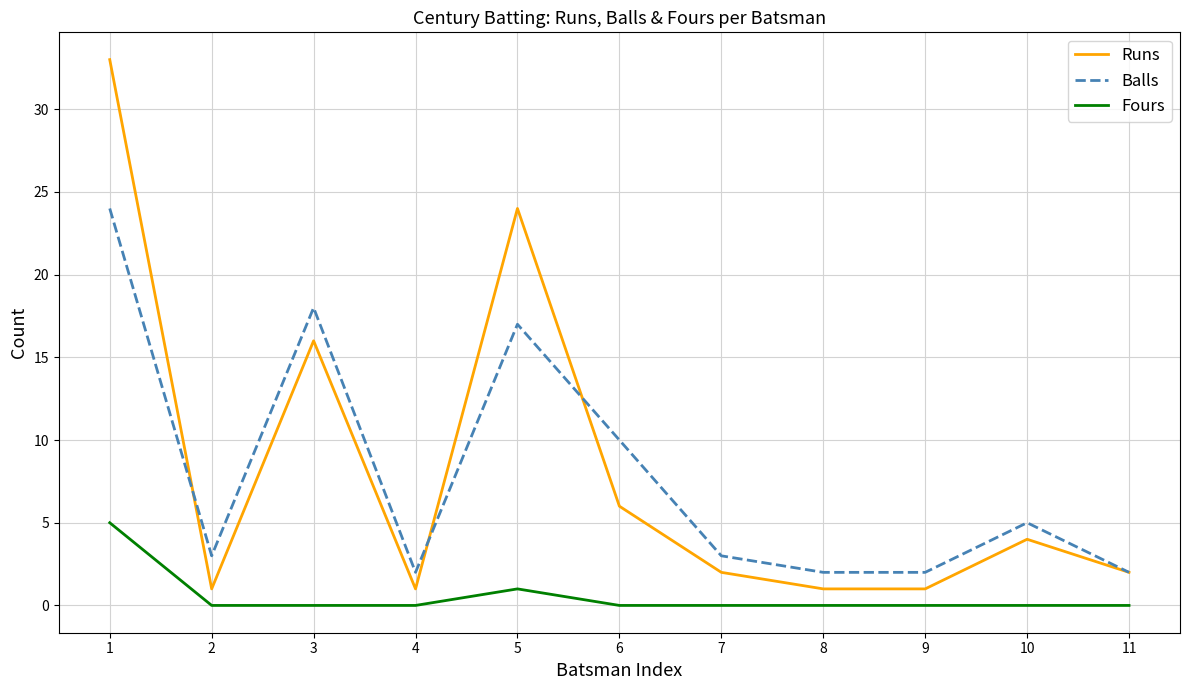

Is the value of Balls at 2 greater than the value of Fours at 3?

Yes